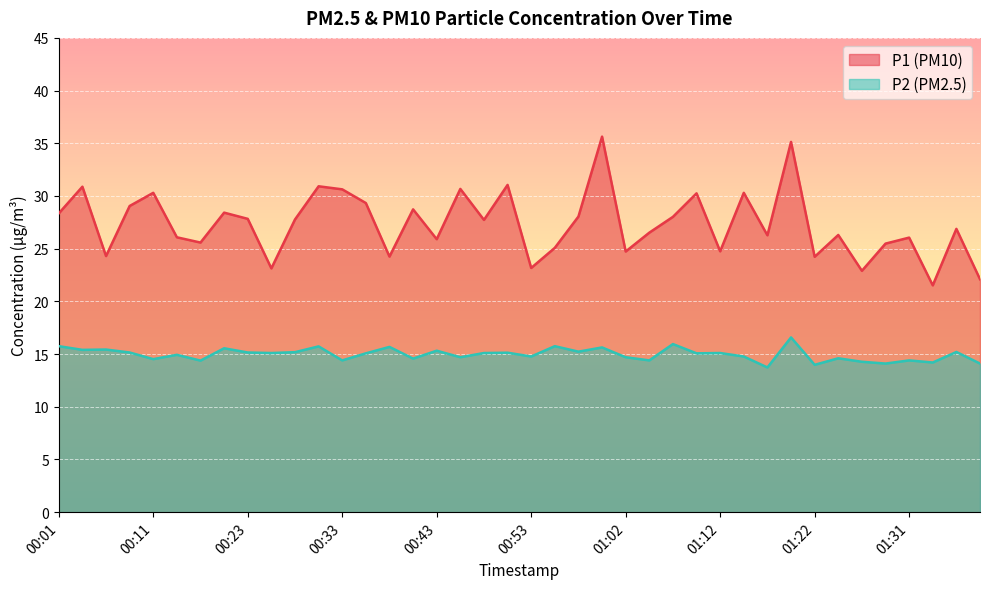

Which category has the highest value across all series?

01:00